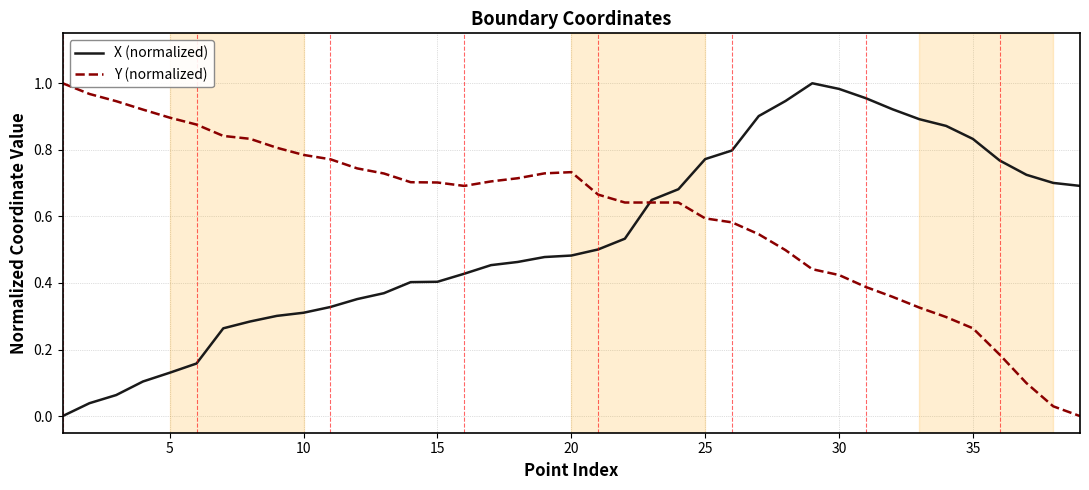

Which series has the largest total across all categories?

Y (normalized)